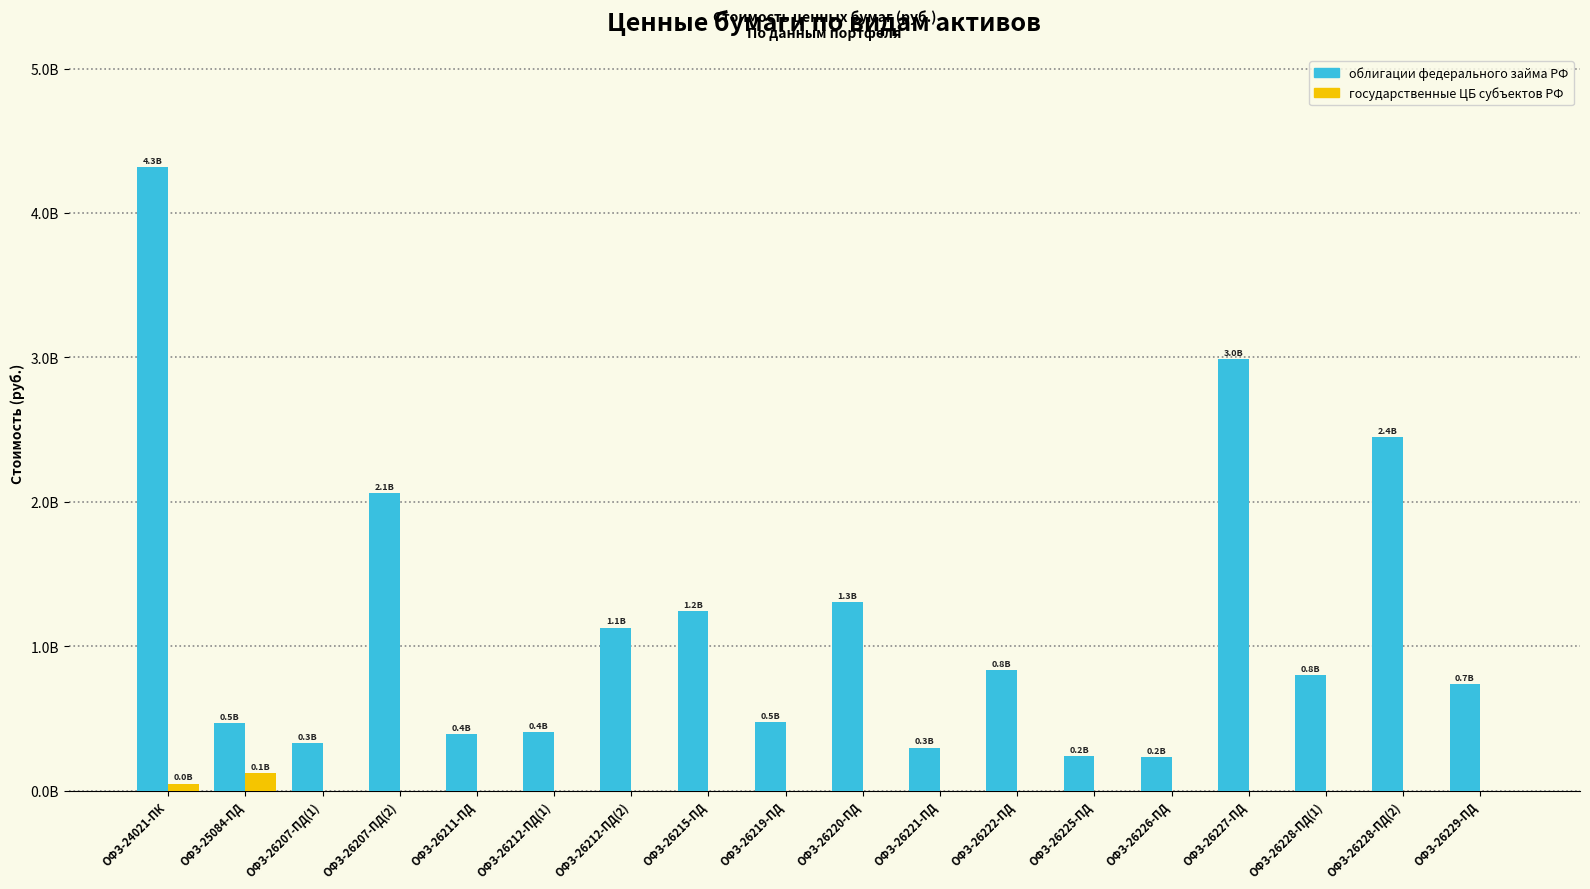

What are all the series names shown in the legend?

облигации федерального займа РФ, государственные ЦБ субъектов РФ